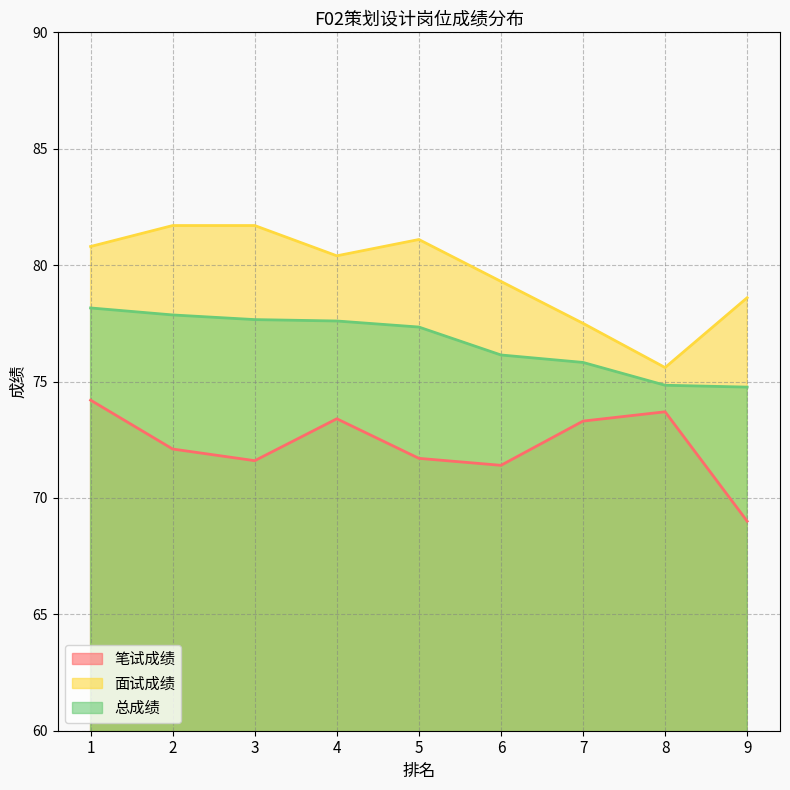

Which has a higher value, 5 or 6?

5